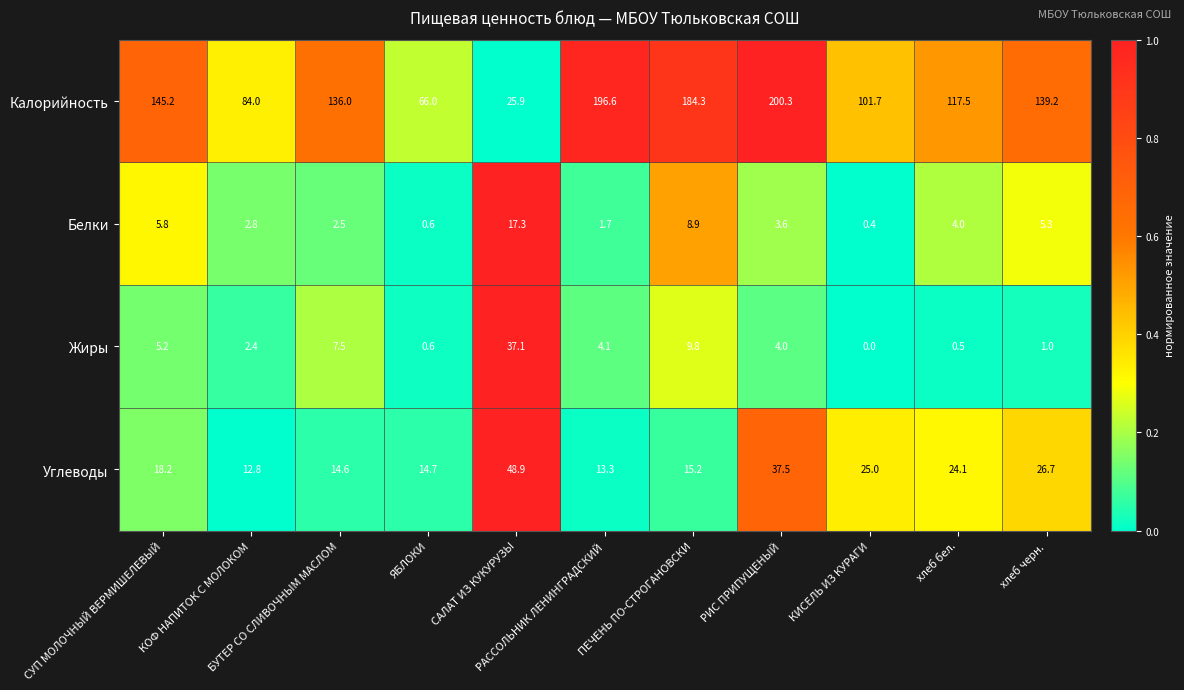

What is the greatest value displayed?

200.3